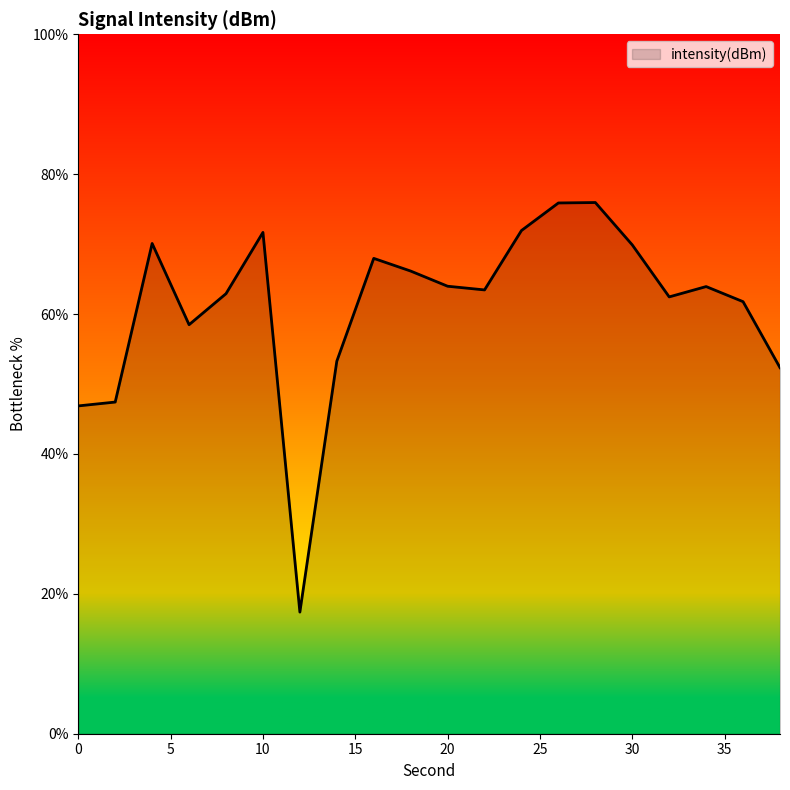

What is the maximum value shown in the chart?

75.9